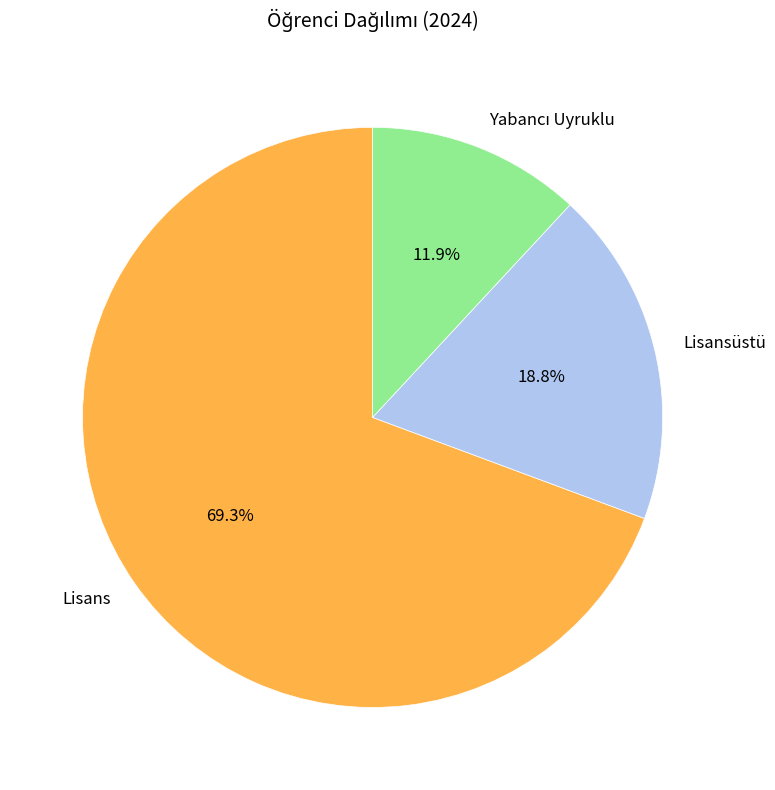

What percentage is the Lisans slice, to the nearest percent?

69%